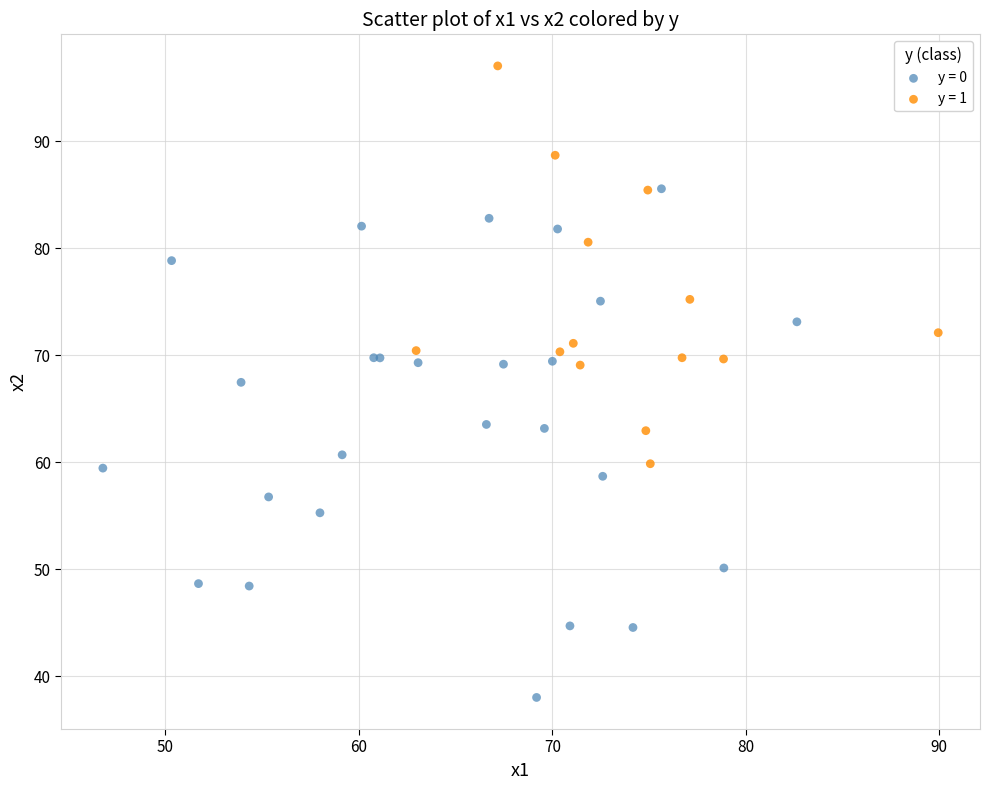

Which series contains the lowest Y value?

y = 0